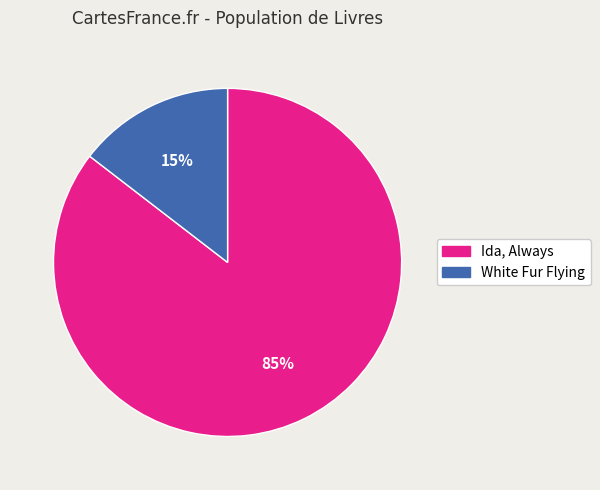

Rank the categories by value from lowest to highest.

White Fur Flying, Ida, Always